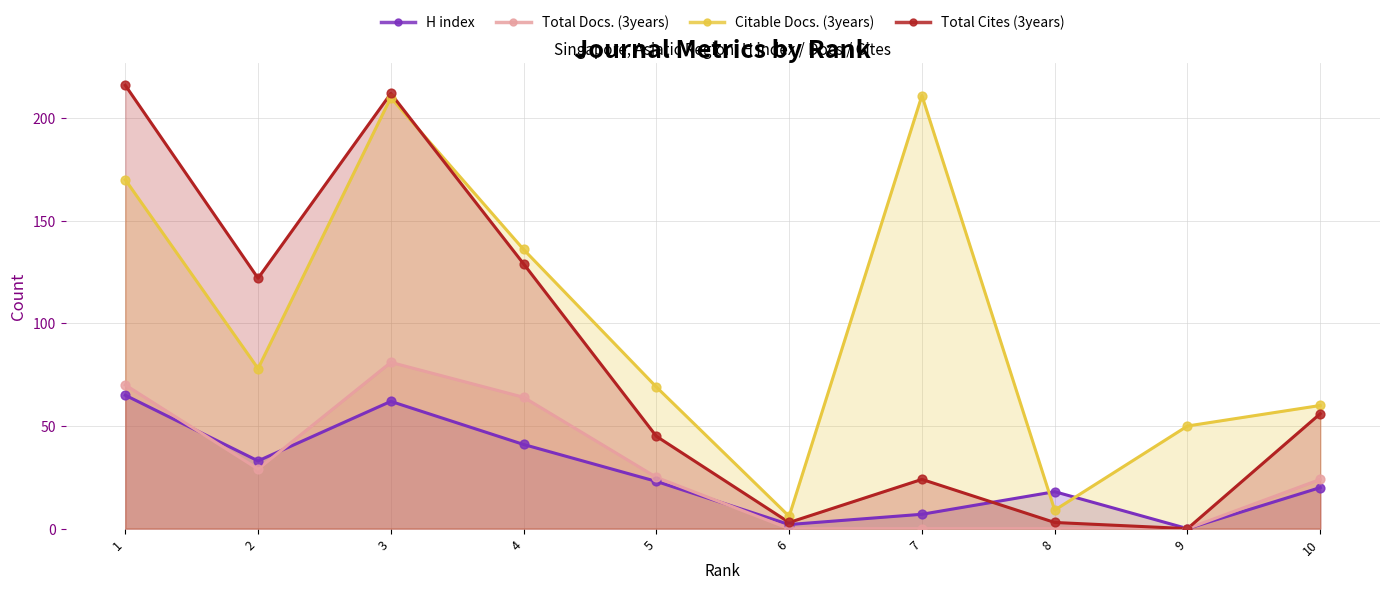

What are all the series names shown in the legend?

H index, Total Docs. (3years), Citable Docs. (3years), Total Cites (3years)